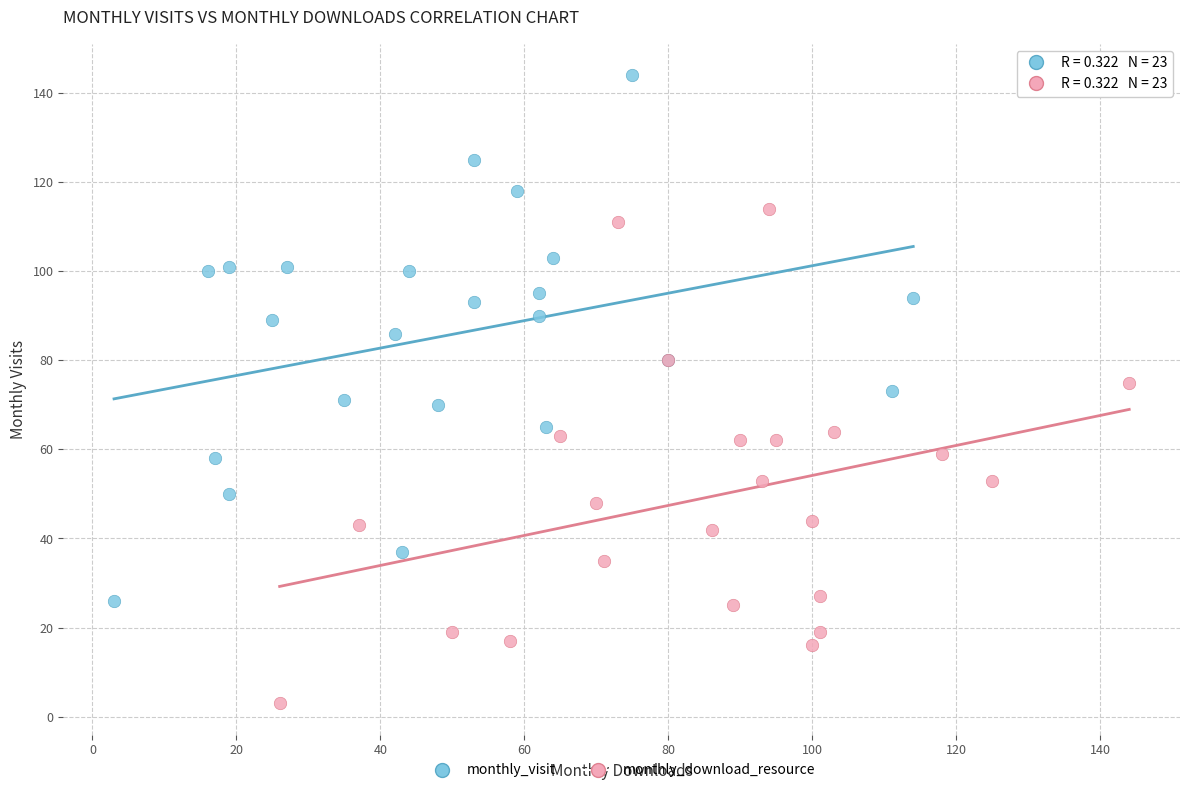

Which series has the largest Y range (max minus min)?

monthly_visit